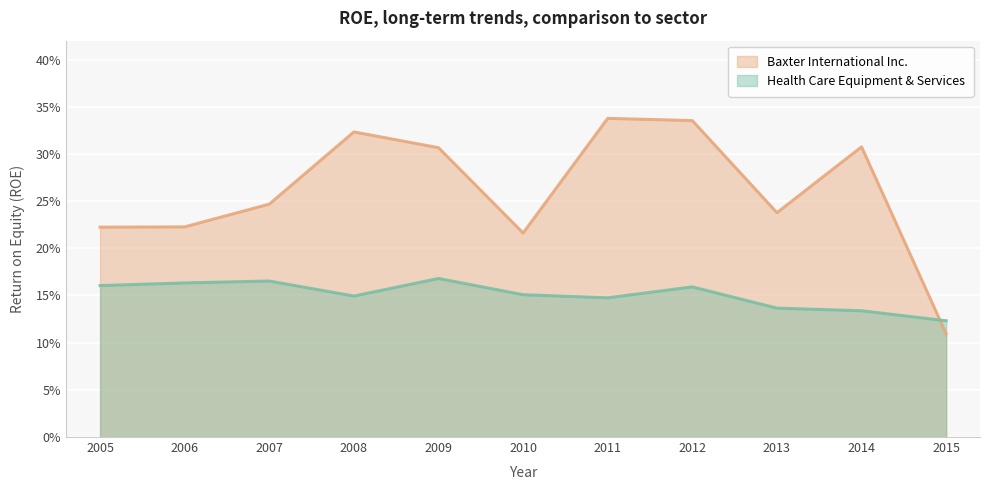

Where is the first local maximum for Baxter International Inc.?

2008